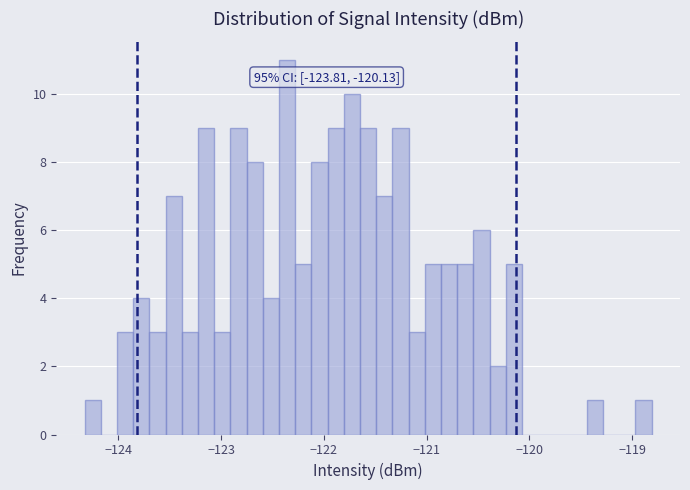

Around what value on the x-axis is the tallest bar? Give the approximate position of its centre, as read against the axis.

-122.4